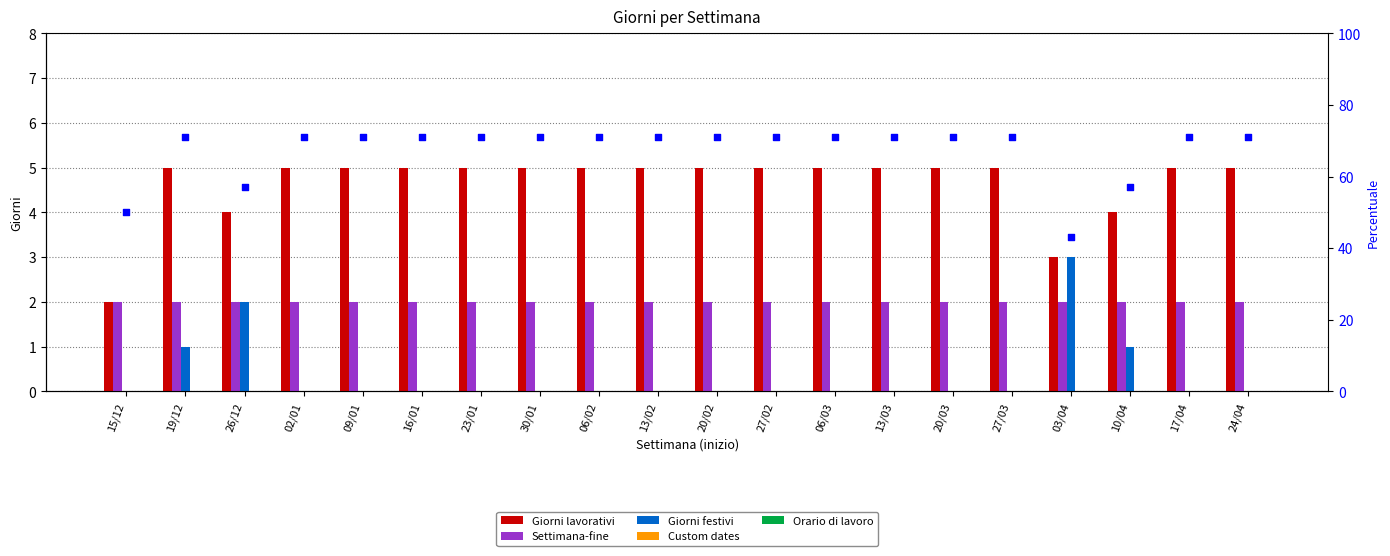

What is the total value across all series at 24/04?

78